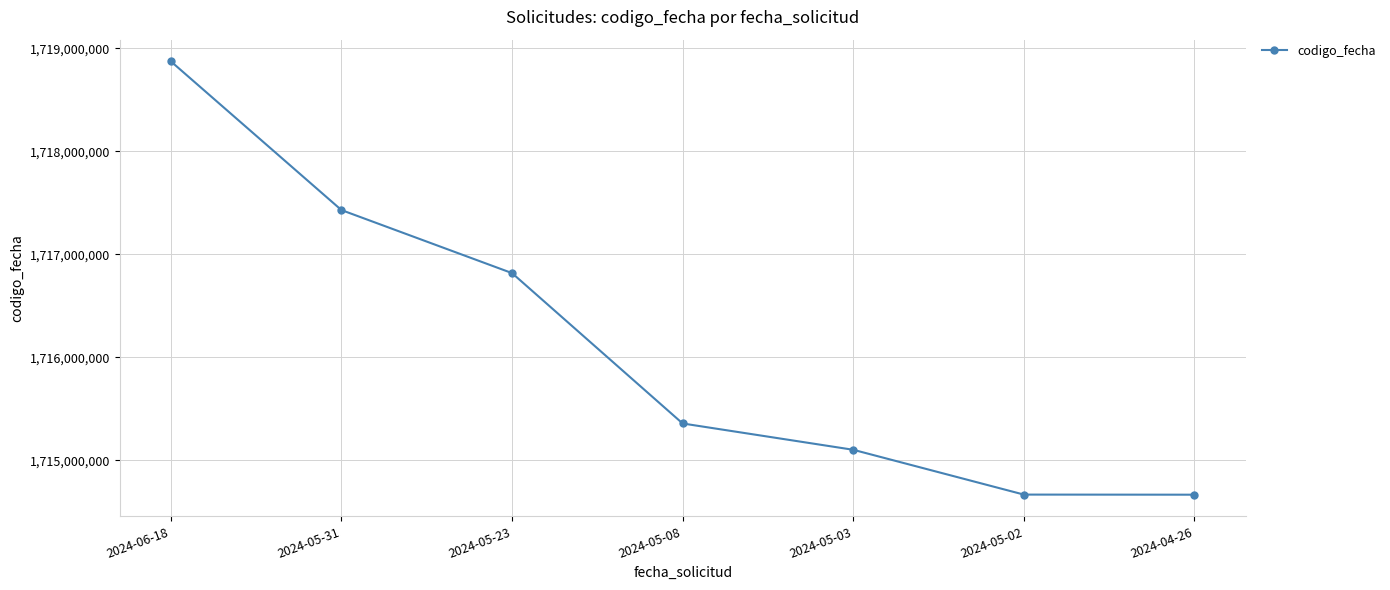

What is the greatest value displayed?

1718874804